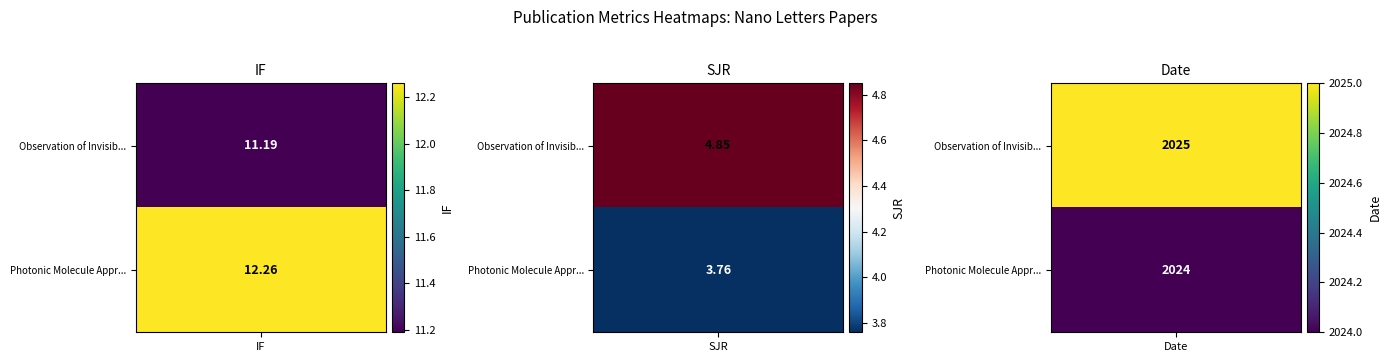

Reading left to right, what are all the values shown in this chart?

Observation of Invisibility Angle and F...: 11.2	4.8	2025.0
Photonic Molecule Approach to Multiorbi...: 12.3	3.8	2024.0